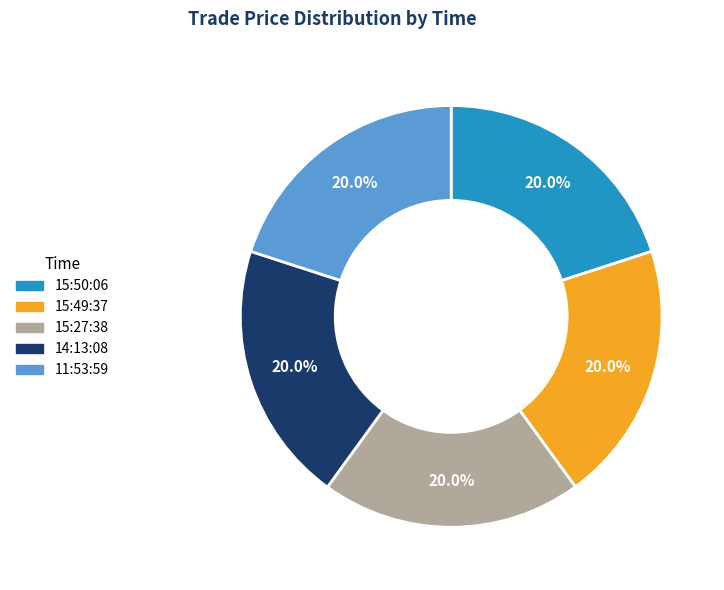

To the nearest percent, what percentage of the pie is 14:13:08?

20%